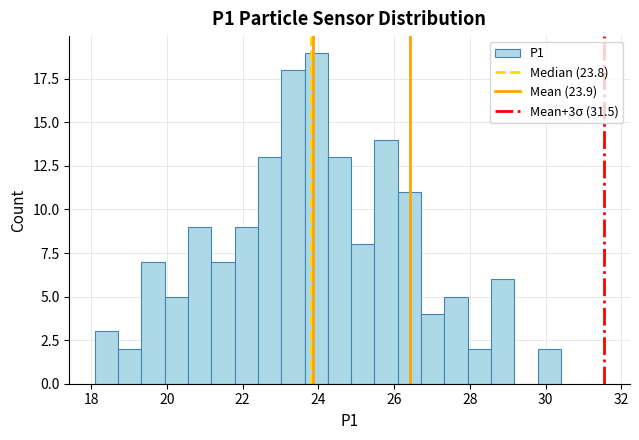

Around what value on the x-axis is the tallest bar? Give the approximate position of its centre, as read against the axis.

24.0